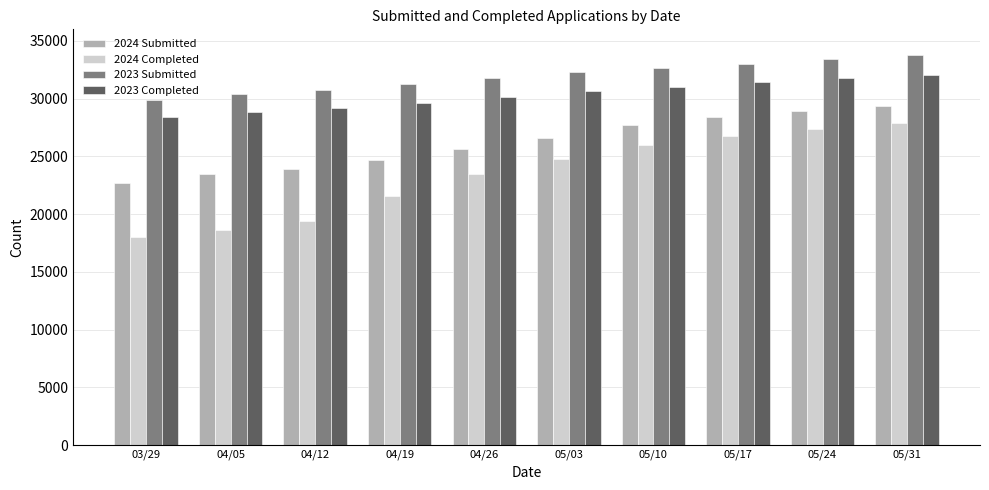

What is the maximum value shown in the chart?

33748